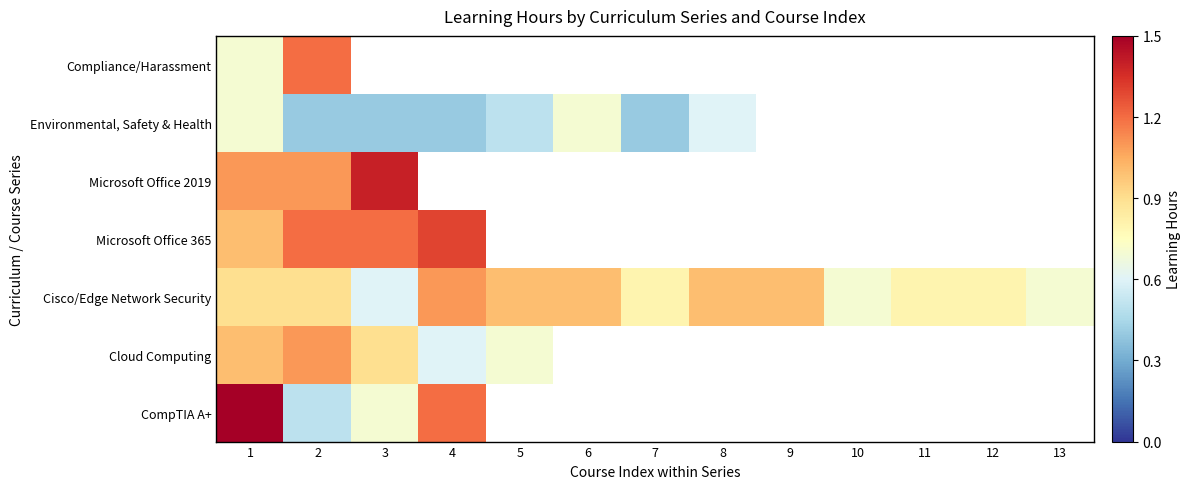

Is the value of Environmental, Safety & Health at 2 greater than the value of CompTIA A+ at 3?

No